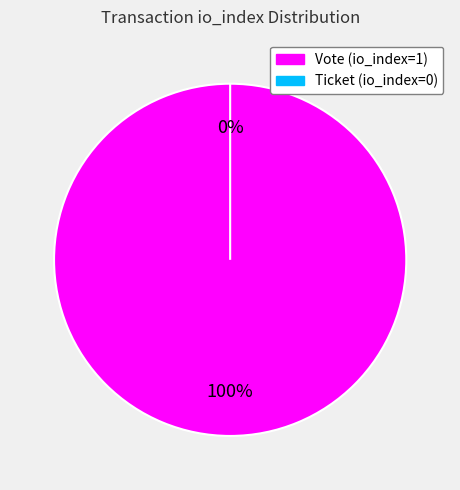

Combined, do Vote (io_index=1) and Ticket (io_index=0) account for over 50%?

Yes